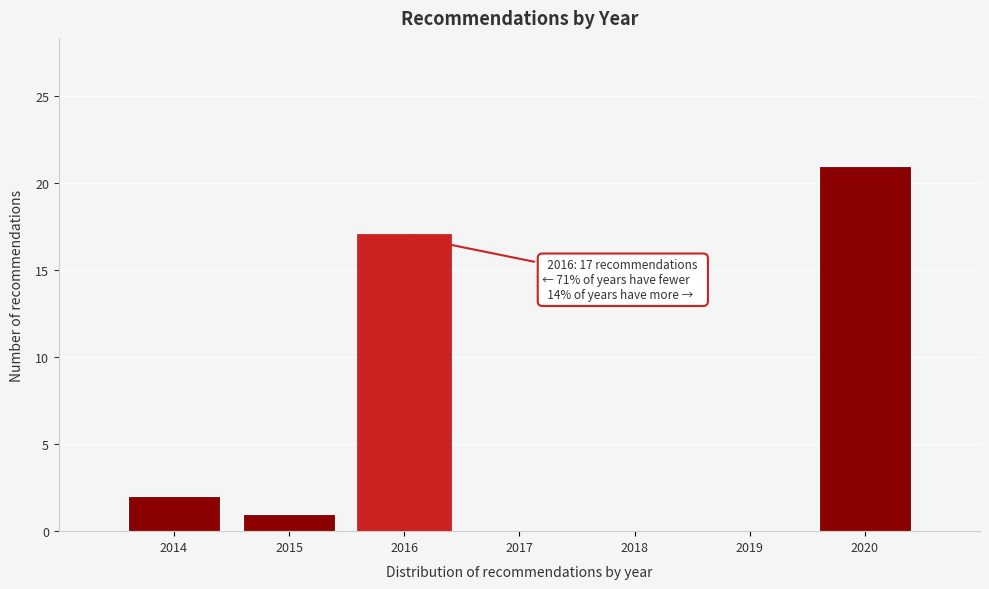

Reading left to right, what are all the values shown in this chart?

2014=2	2015=1	2016=17	2017=0	2018=0	2019=0	2020=21